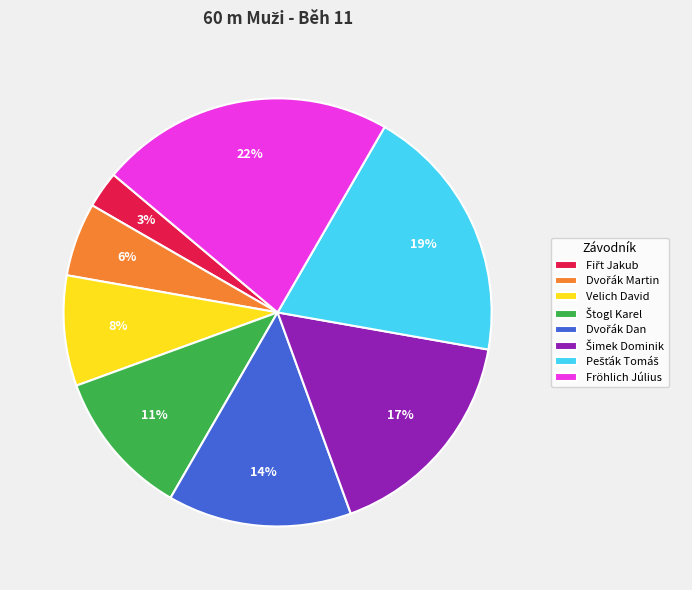

Is there any slice that represents more than half of the pie?

No